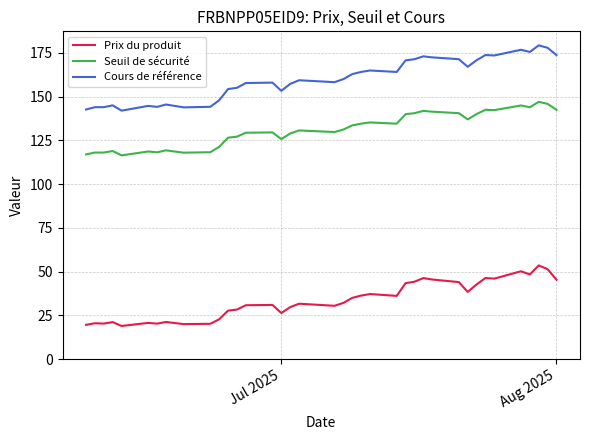

True or false: Prix du produit and Cours de référence intersect in this chart.

False